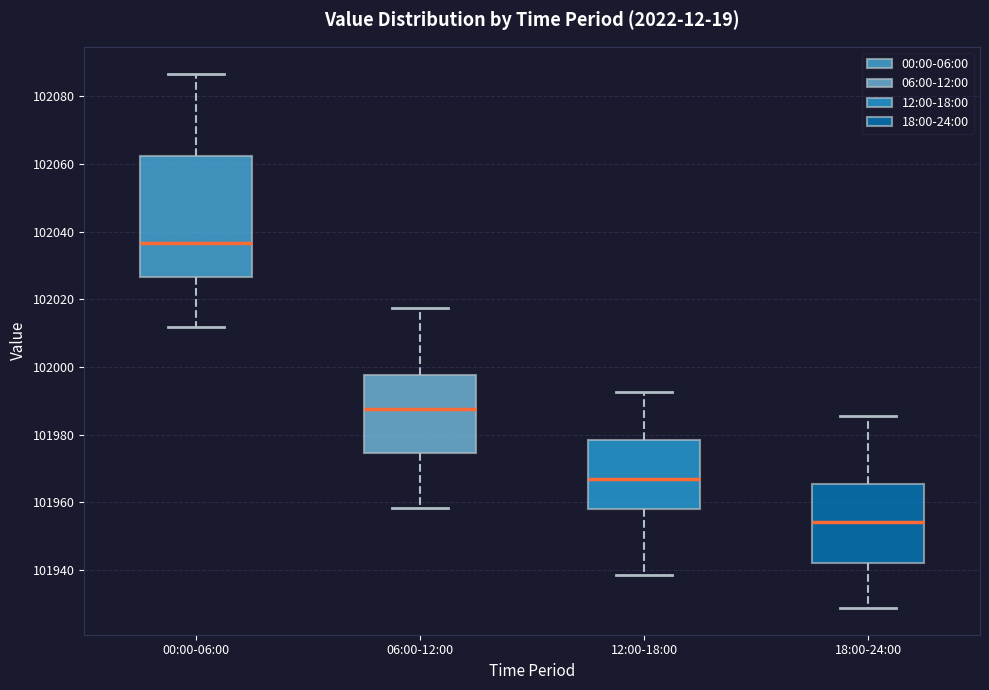

Comparing the boxes themselves (not the whiskers), which one is the tallest?

00:00-06:00